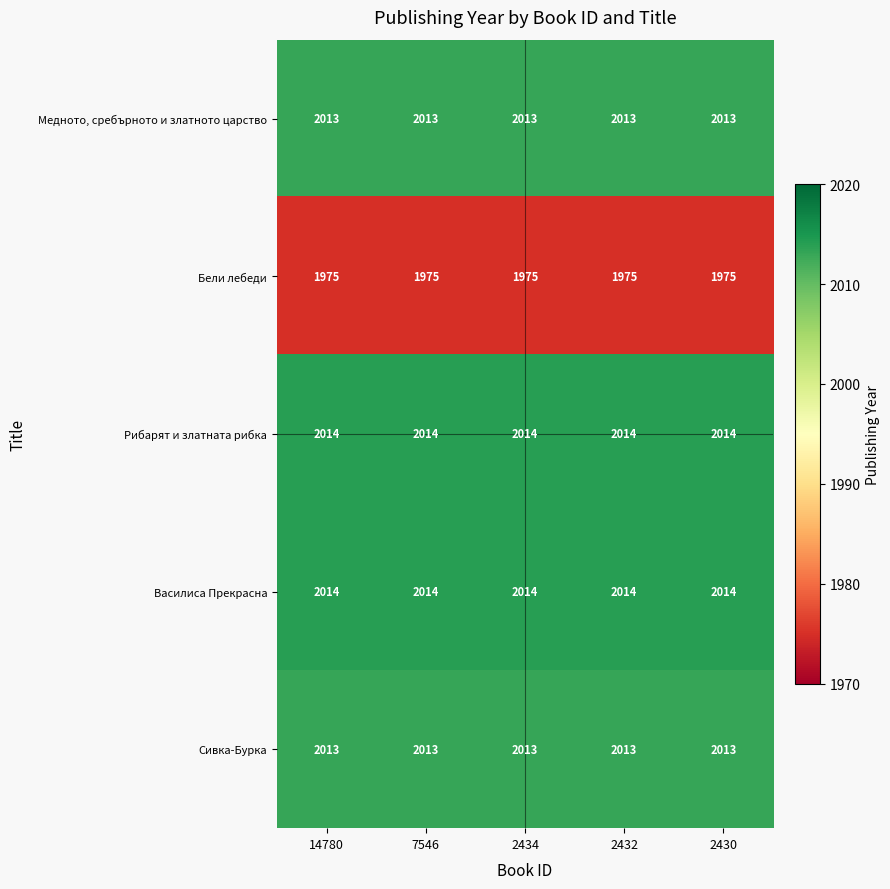

What is the smallest value displayed?

1975